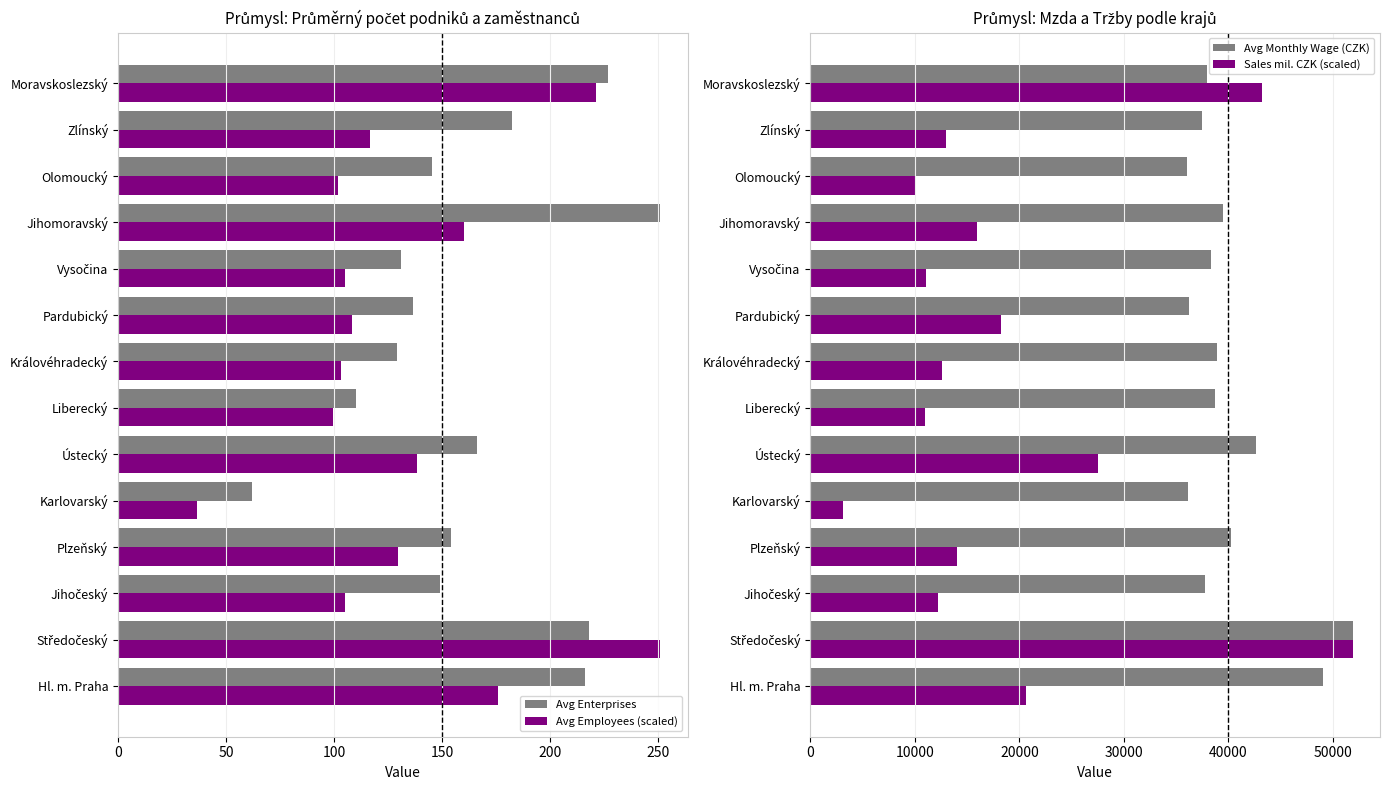

Is the value of Avg Enterprises at Jihomoravský greater than the value of Avg Employees (scaled) at Olomoucký?

Yes